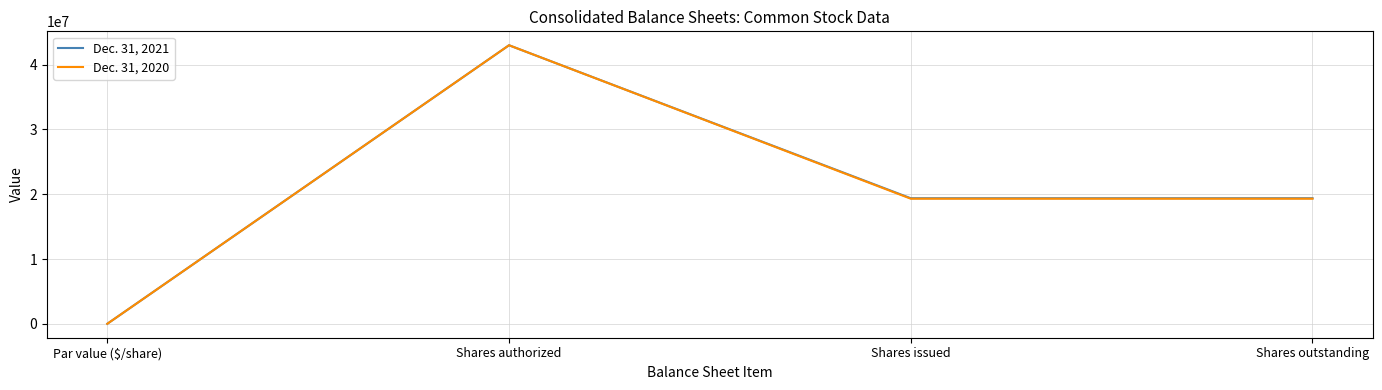

Which category has the lowest value in the Dec. 31, 2020 series?

Par value ($/share)